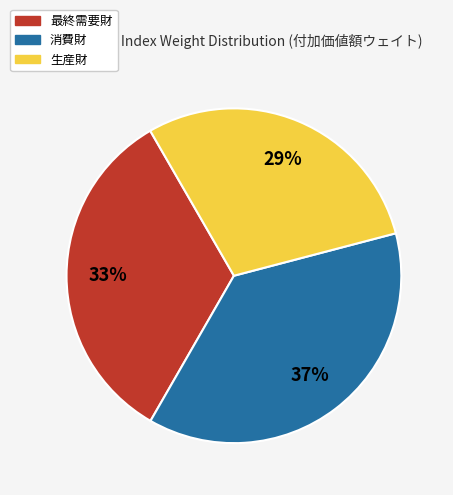

To the nearest percent, what portion does 生産財 represent?

29%